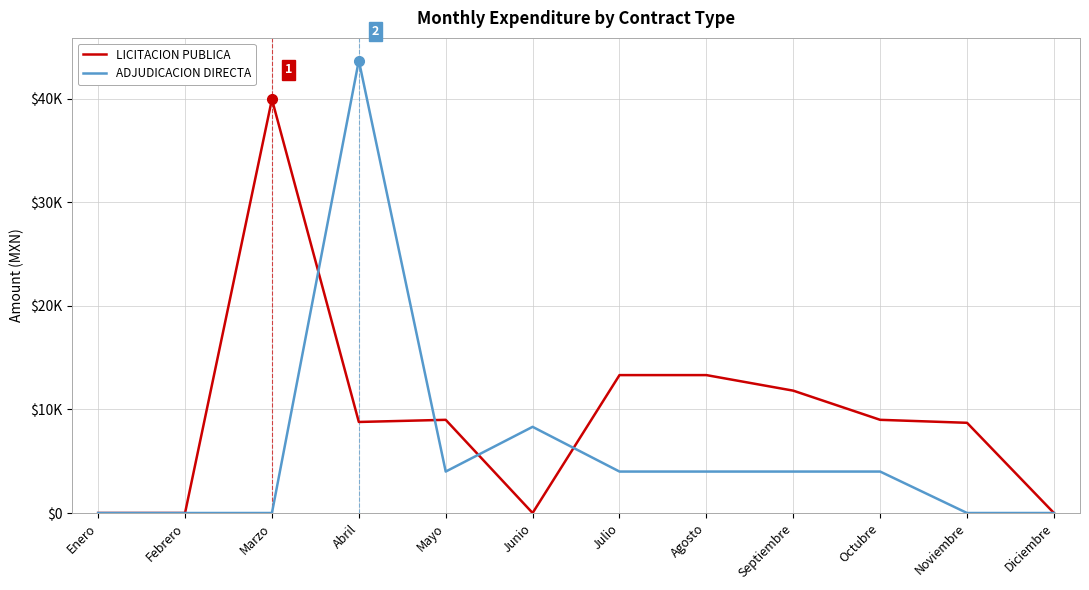

How many interior local peaks does the LICITACION PUBLICA series have?

2